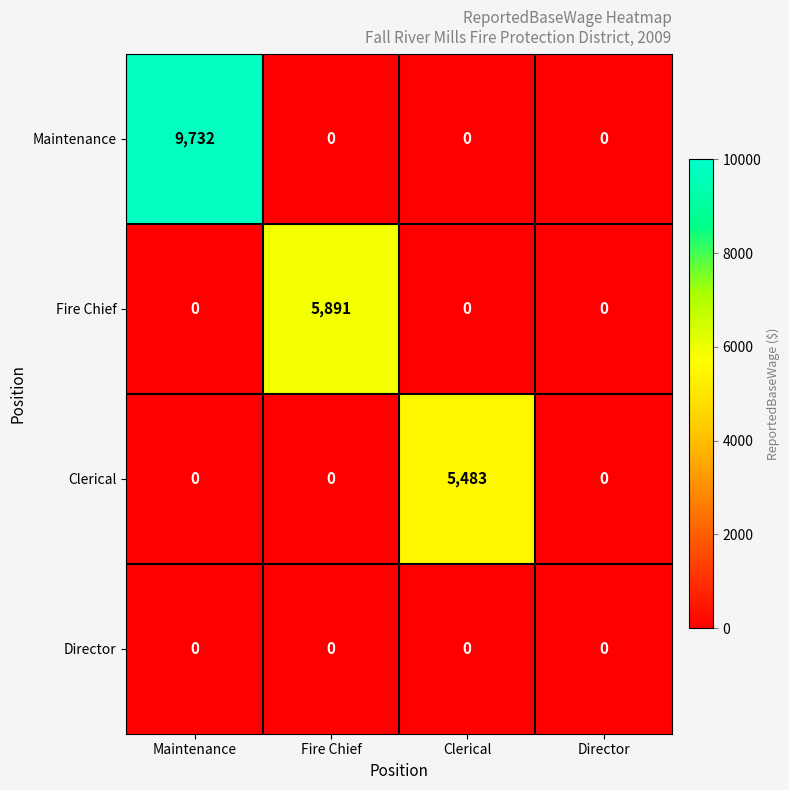

Reading left to right, list all the values displayed in this chart.

Maintenance: Maintenance=9732	Fire Chief=0	Clerical=0	Director=0
Fire Chief: Maintenance=0	Fire Chief=5891	Clerical=0	Director=0
Clerical: Maintenance=0	Fire Chief=0	Clerical=5483	Director=0
Director: Maintenance=0	Fire Chief=0	Clerical=0	Director=0